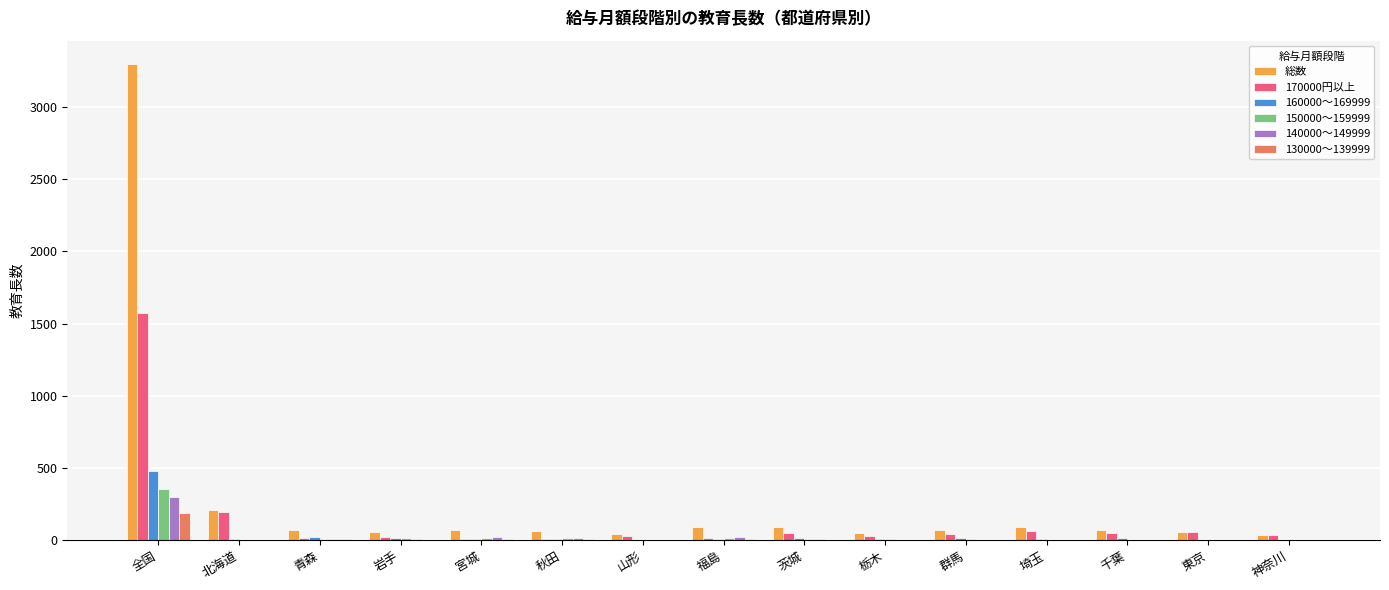

Which series has the largest total across all categories?

総数